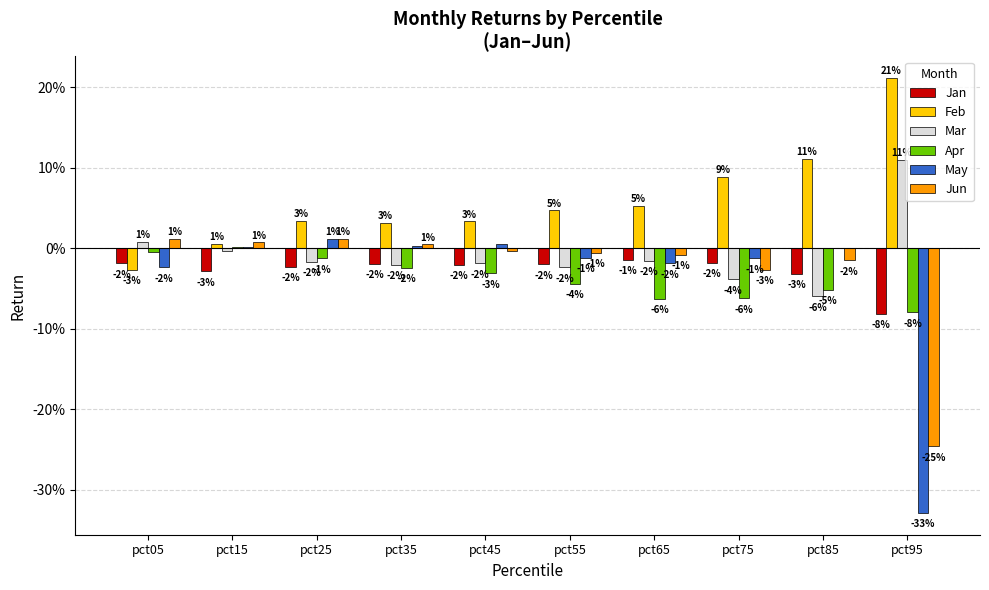

Are the bars grouped side by side (vs. stacked)?

Yes